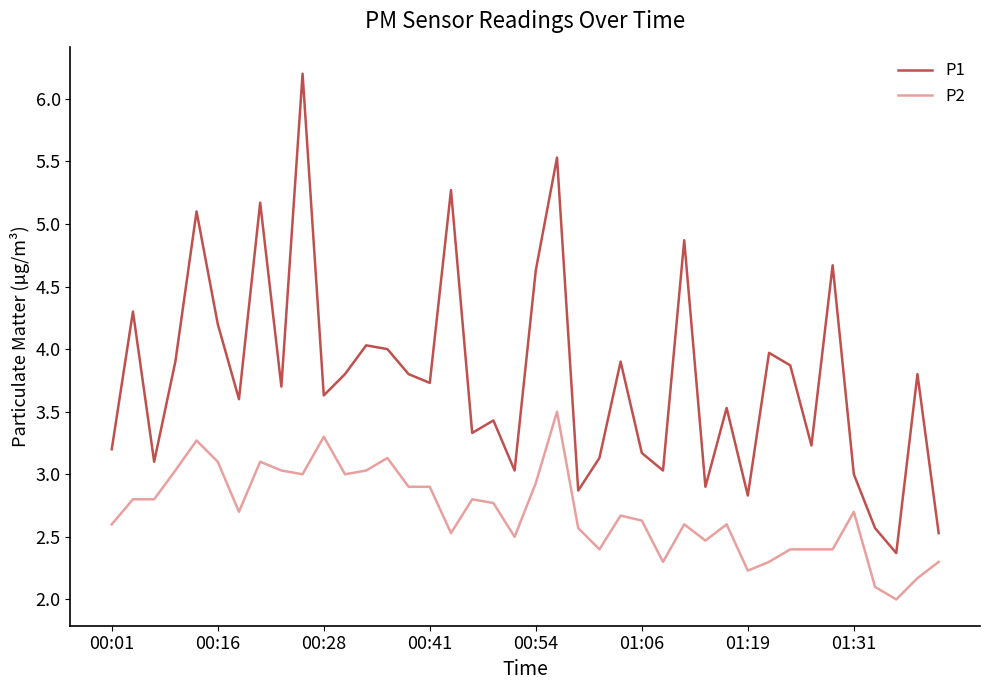

Which series has the largest range (max minus min)?

P1